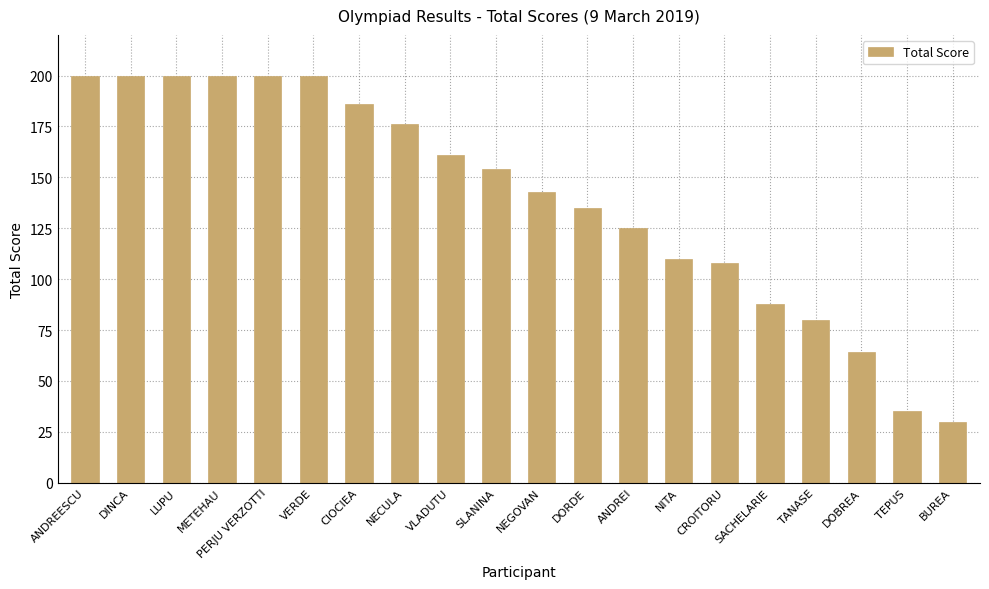

What is the change in value from DINCA to NEGOVAN?

-57